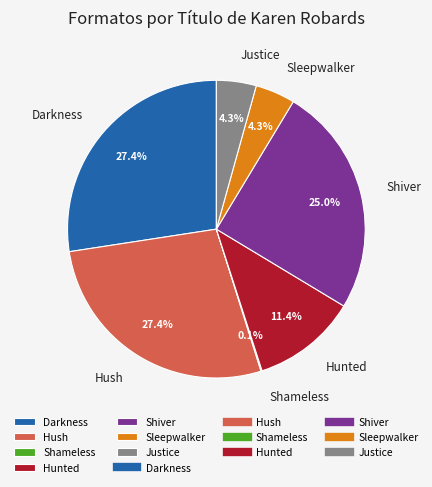

Does any single category account for the majority?

No